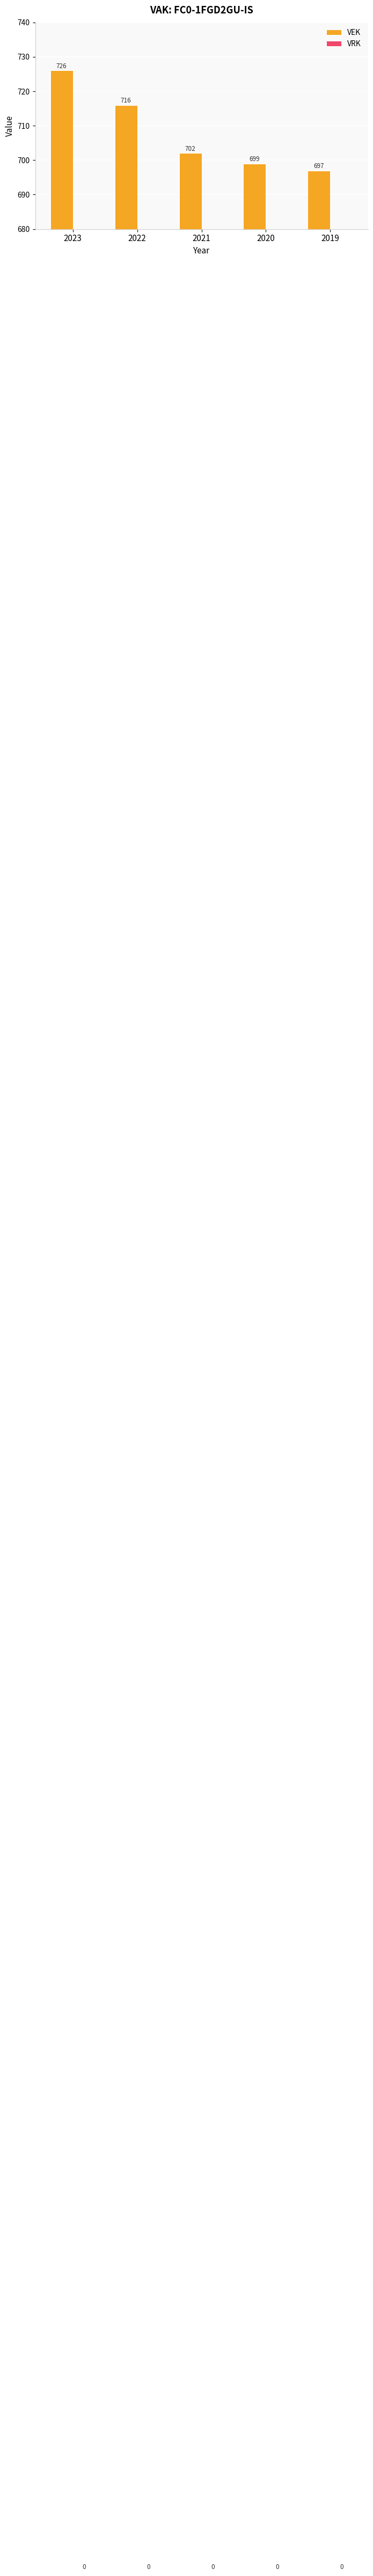

Are the bars horizontal?

No